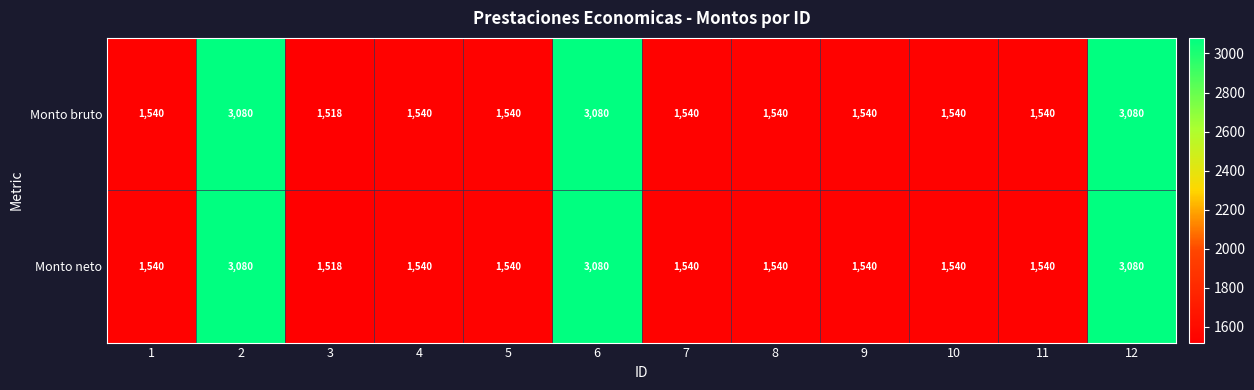

What is the lowest value of the Monto neto series?

1518